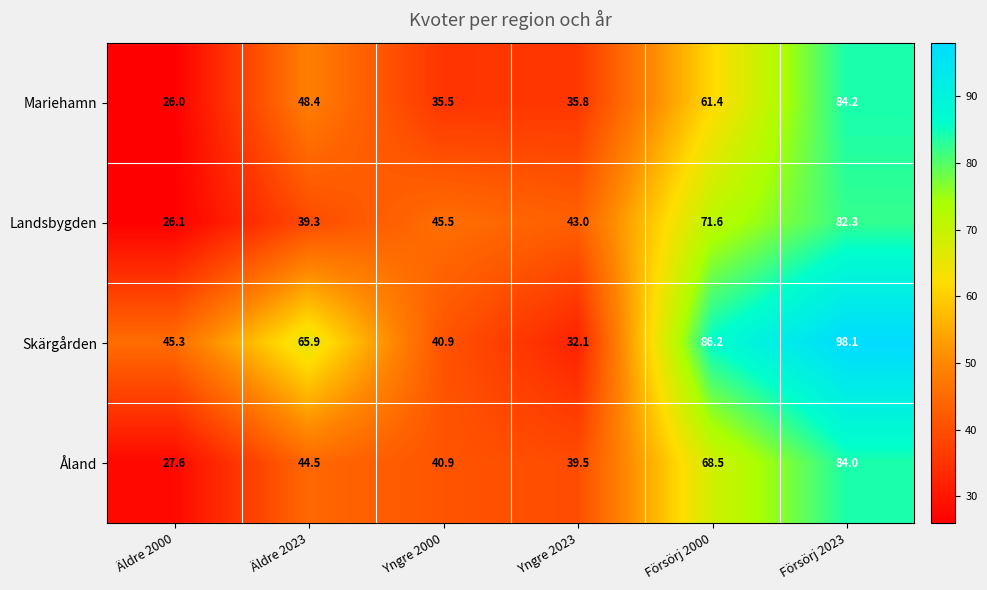

Which category has the highest value across all series?

Försörj 2023